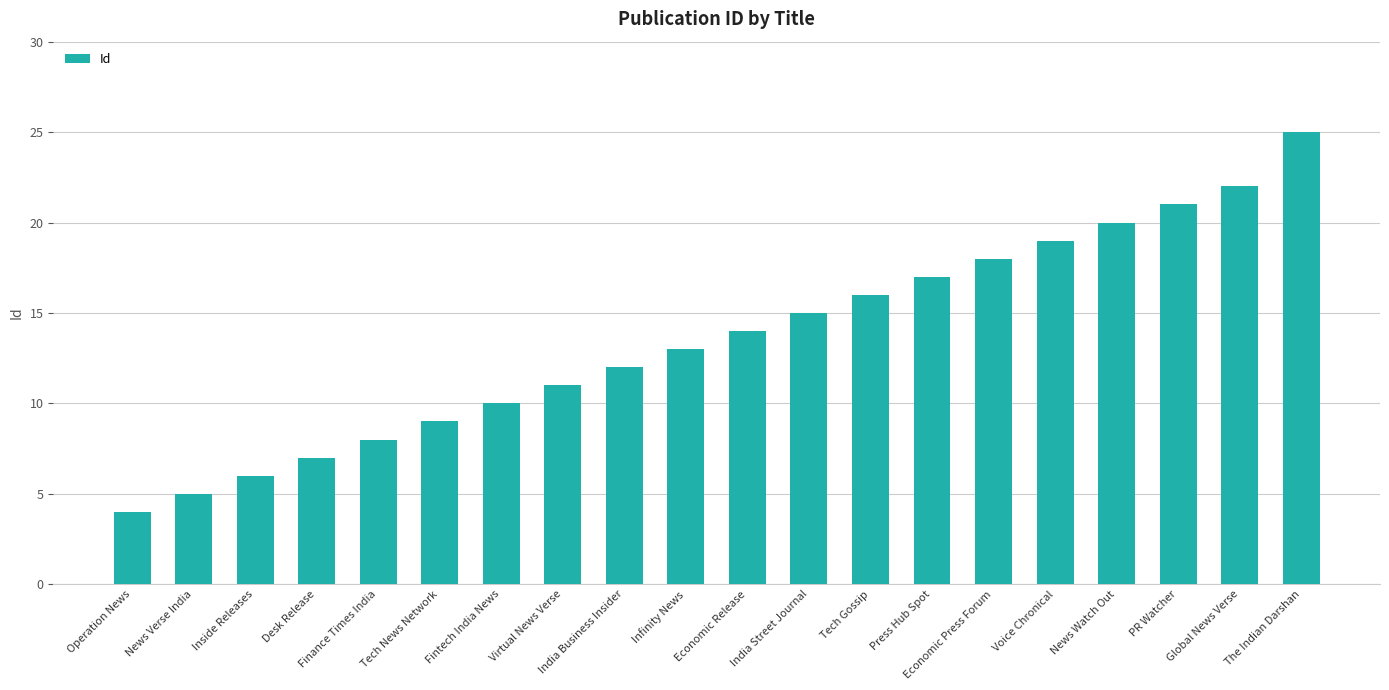

True or false: the data shows 6 at Operation News.

False